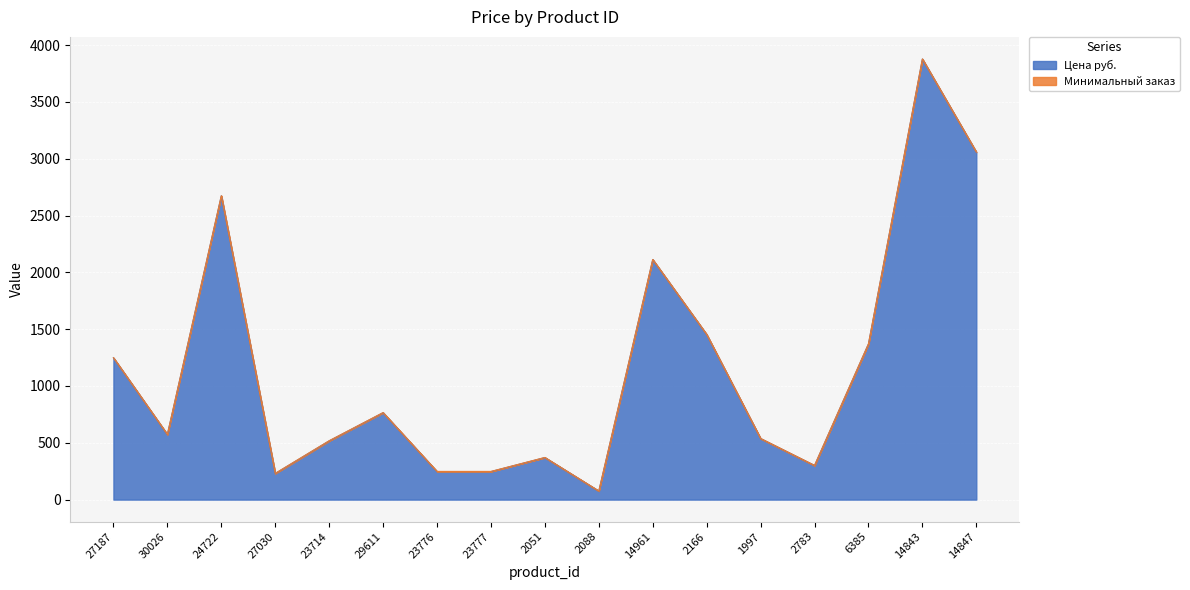

What is the change in value from 23714 to 6385?

+853